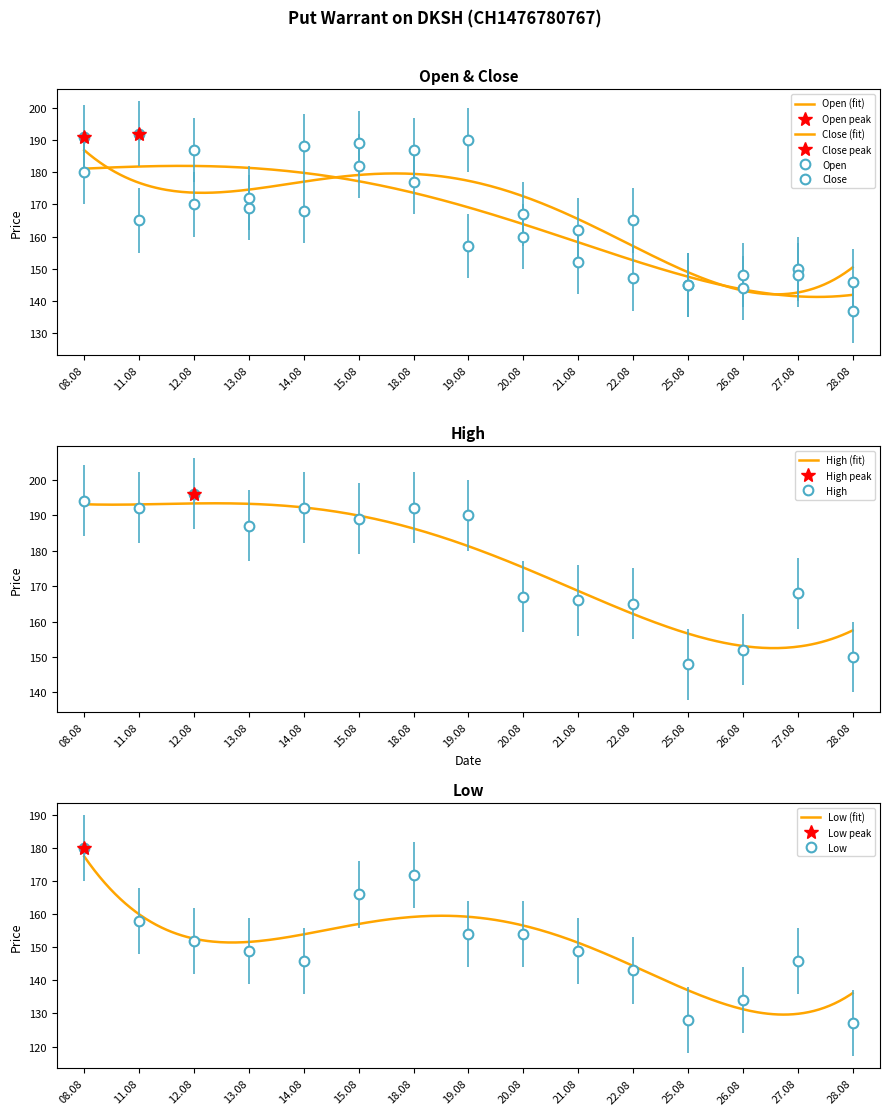

What is the maximum value for High (fit)?

193.3